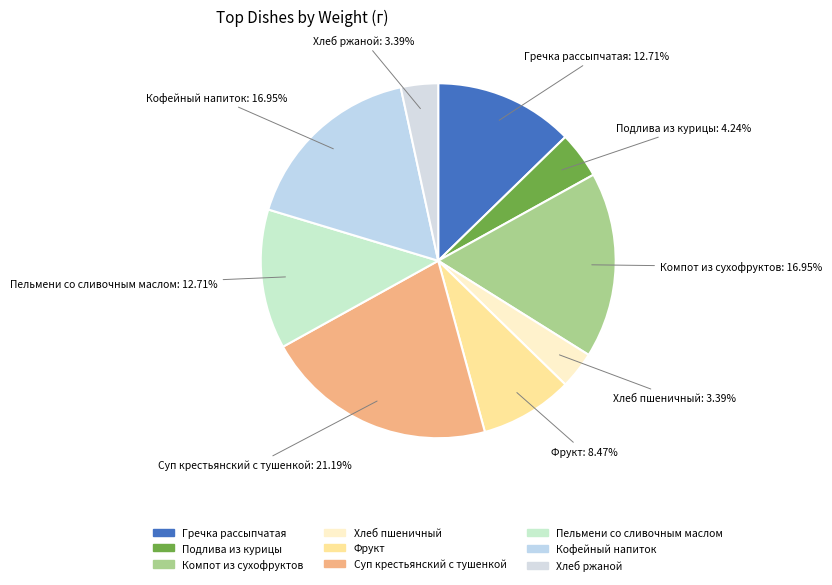

How many segments does this pie chart have?

9